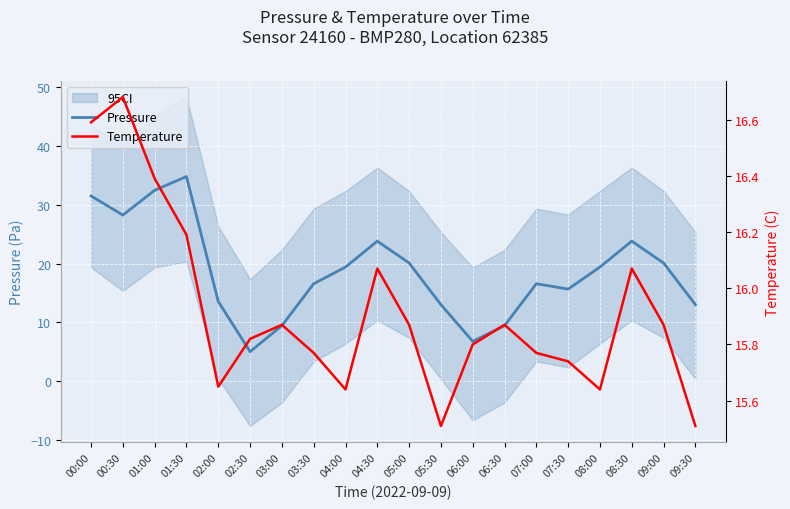

At which label does Temperature reach its peak?

00:30